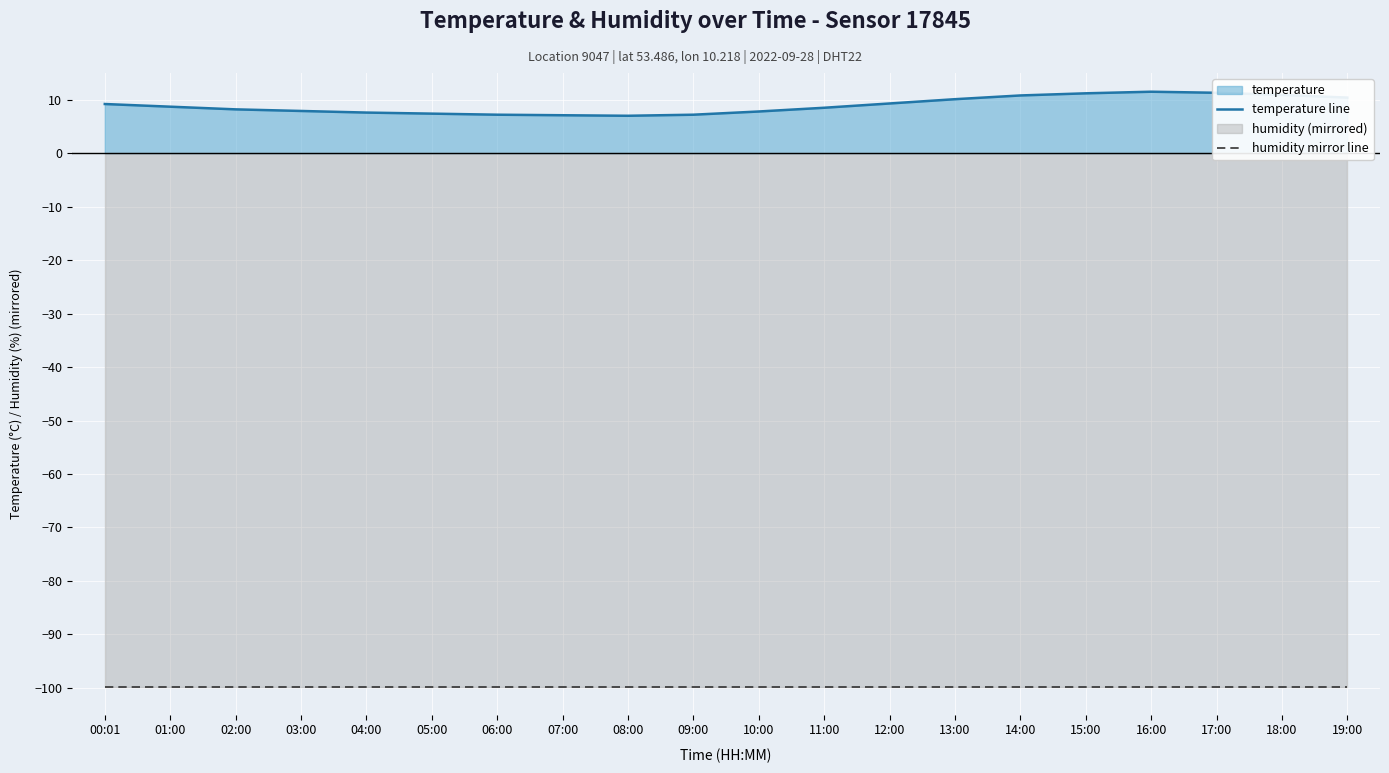

Does the chart display data point markers on the line(s)?

No